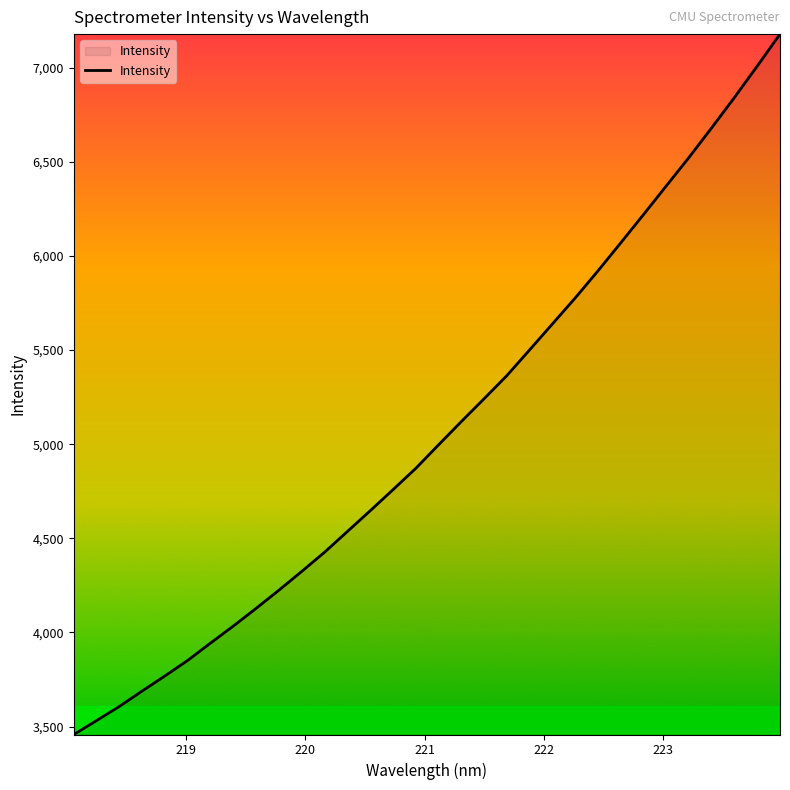

What is the difference between the maximum and minimum values?

3721.0